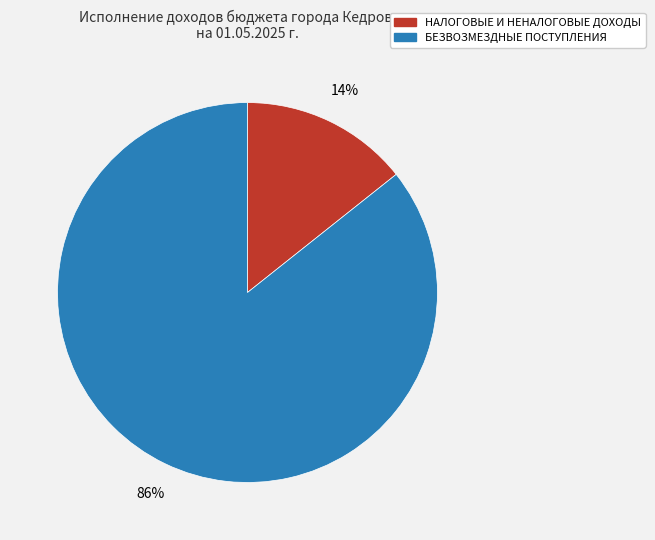

How many segments does this pie chart have?

2